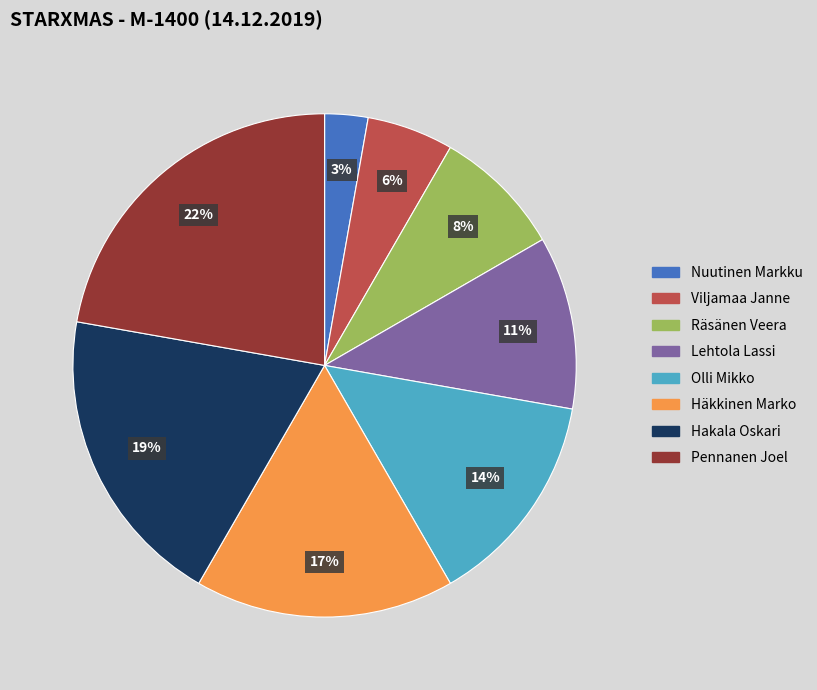

Do Hakala Oskari and Häkkinen Marko together represent more than half of the pie?

No